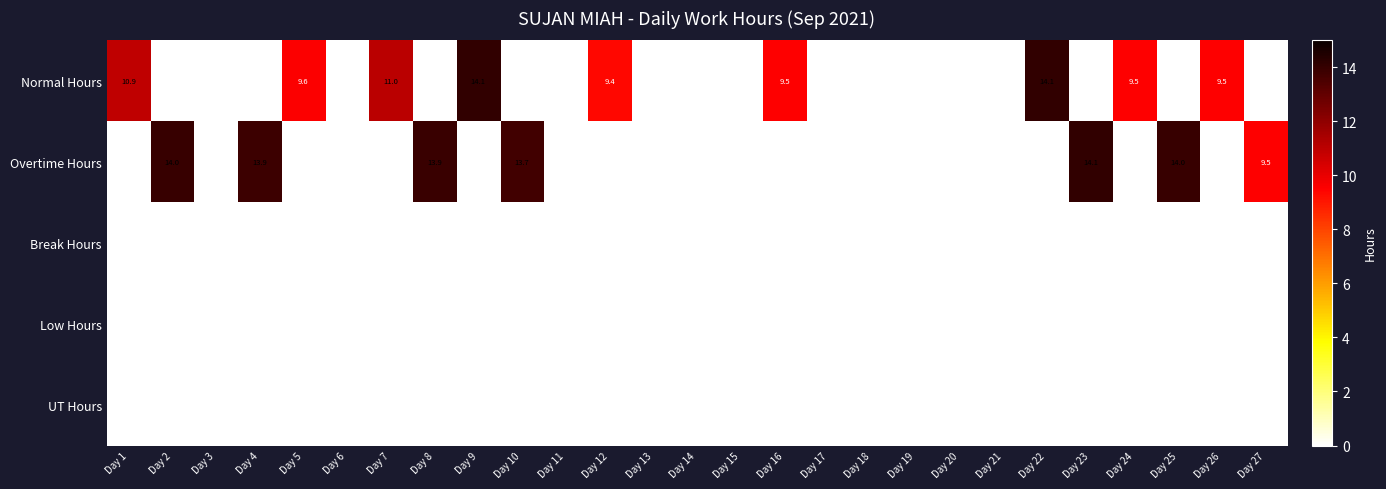

The value of Overtime Hours at Day 10 is 13.7. True or false?

True